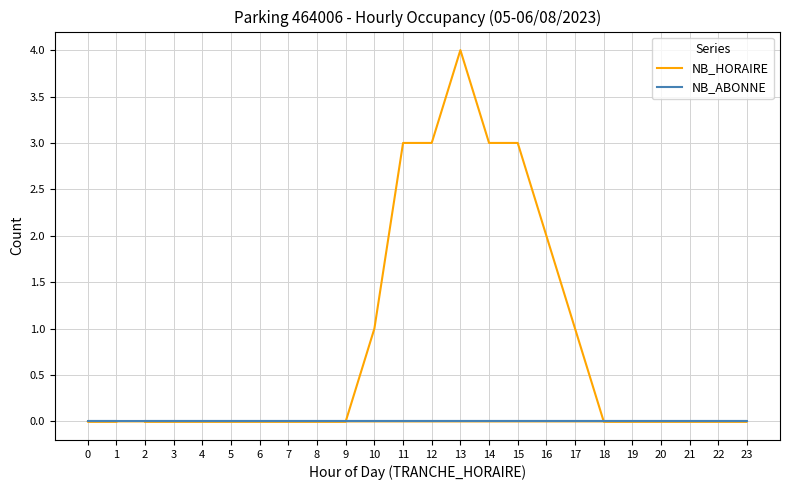

What are all the series names shown in the legend?

NB_HORAIRE, NB_ABONNE